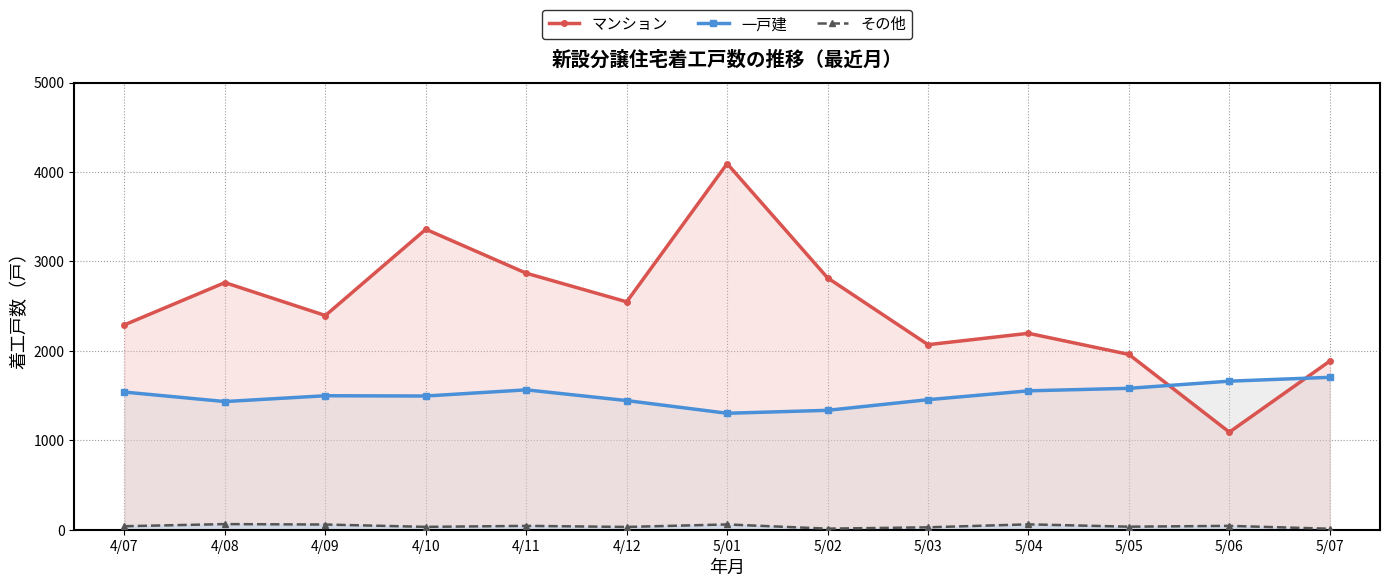

At which category is the sum across all series the highest?

5/01